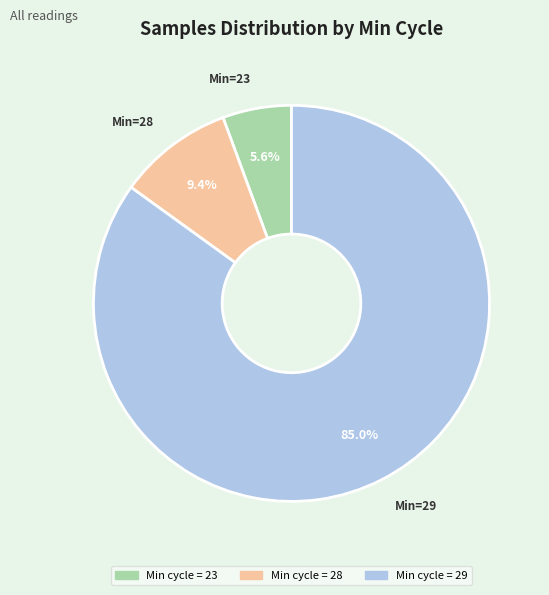

To the nearest percent, what is the average slice percentage?

33%